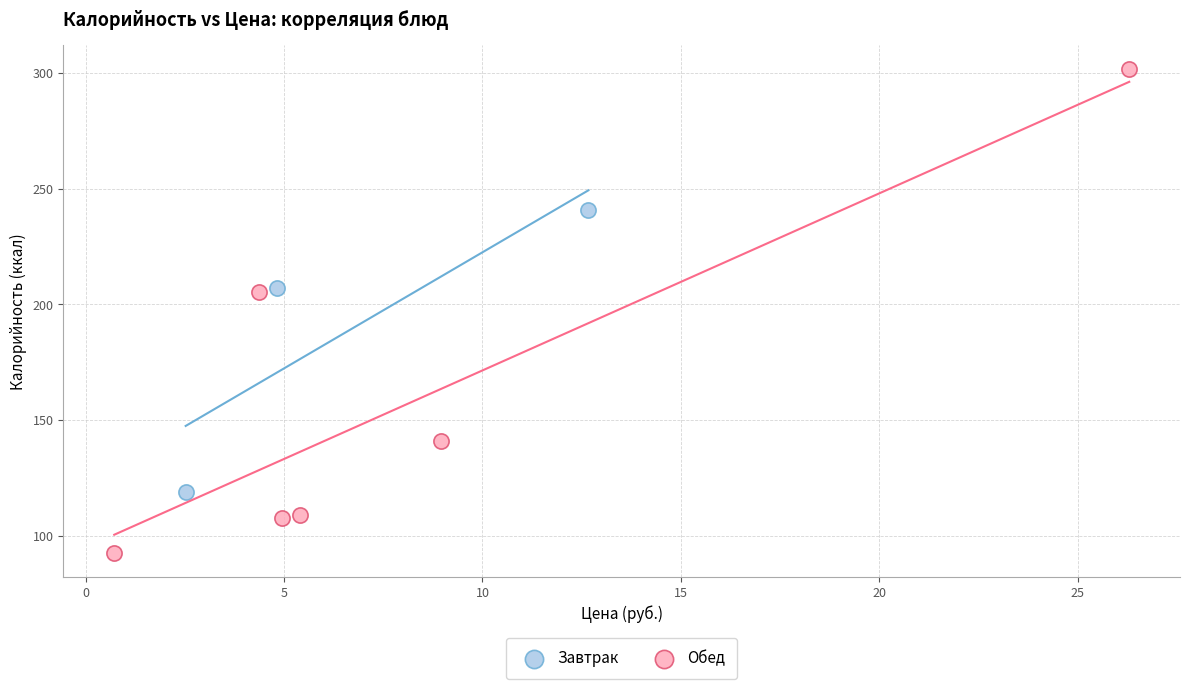

Which series has the widest spread of Y values?

Обед